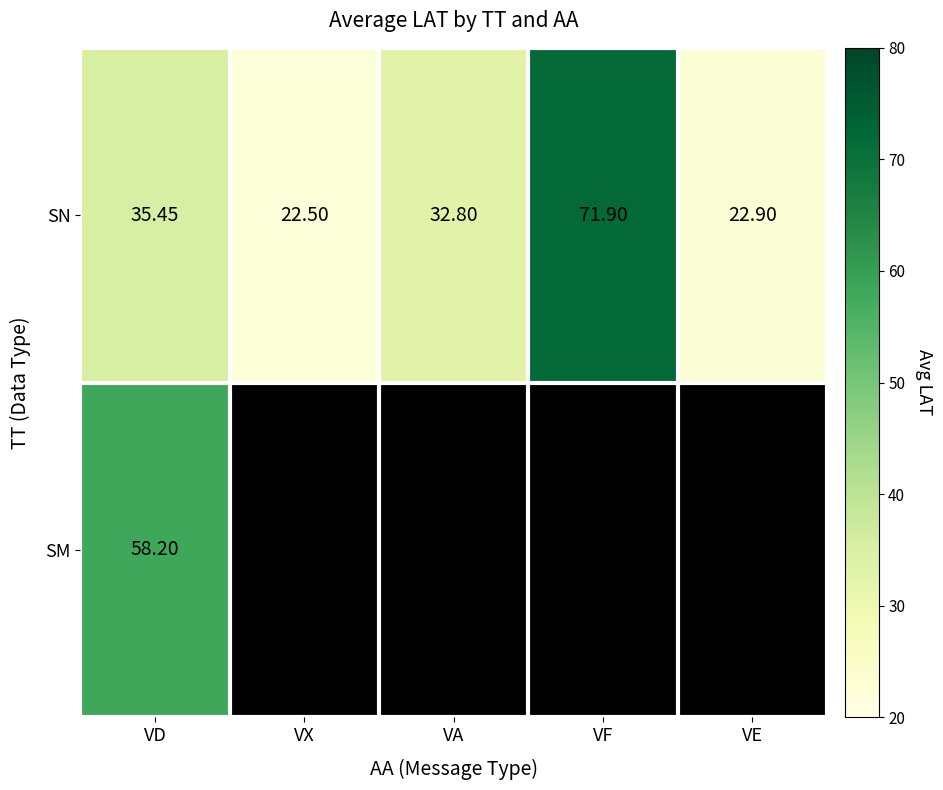

What is the total value across all series at VF?

71.9